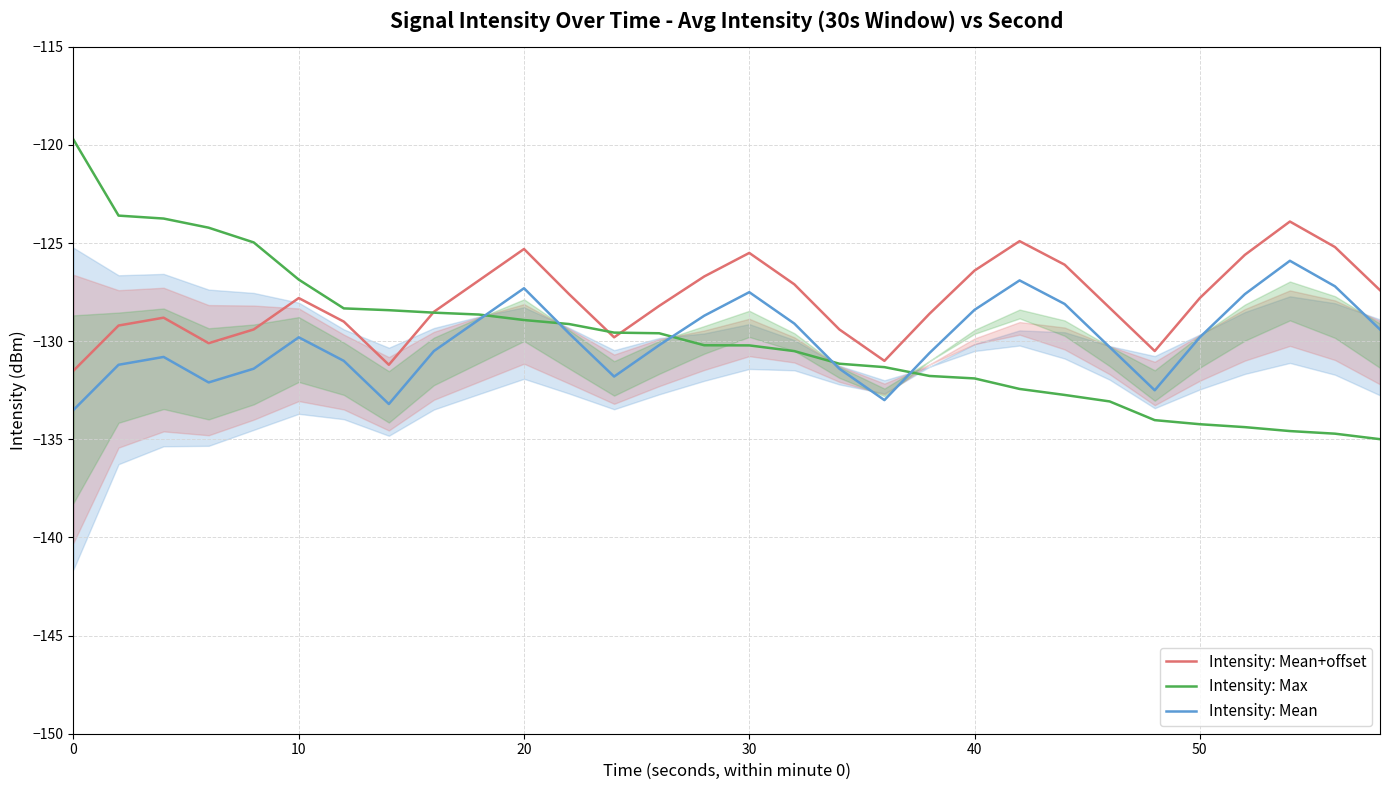

Which series has the widest spread of values?

Intensity: Max